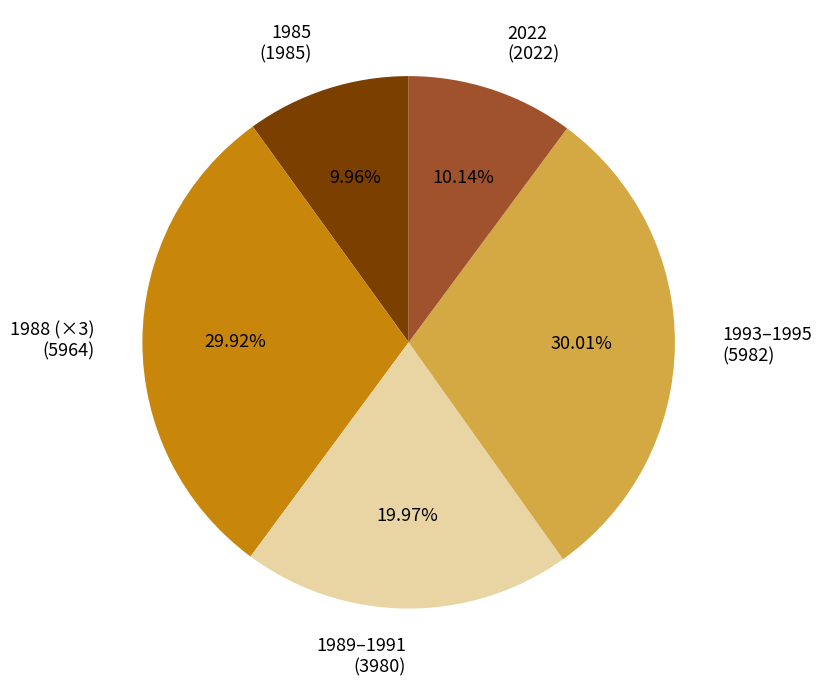

Is there a majority slice in this chart?

No